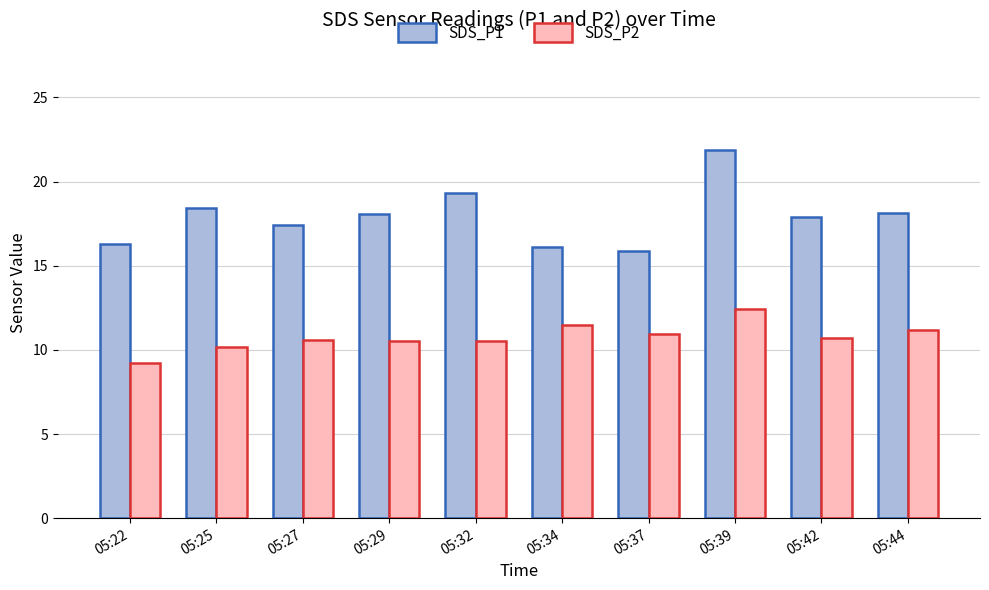

What is the approximate value of SDS_P2 at 05:29?

10.5